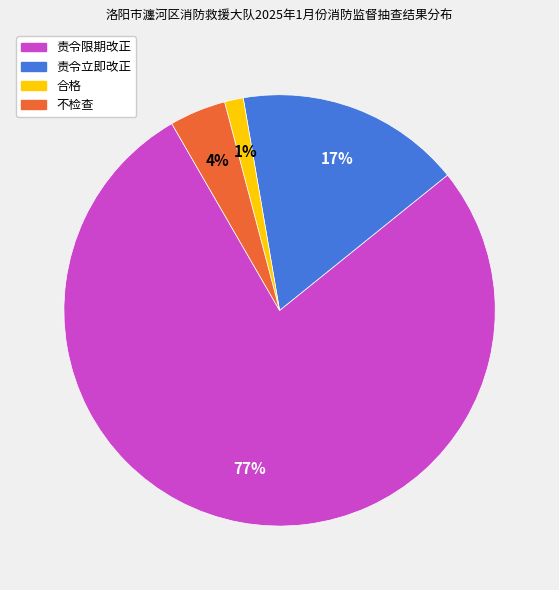

To the nearest percent, what is the average slice percentage?

25%